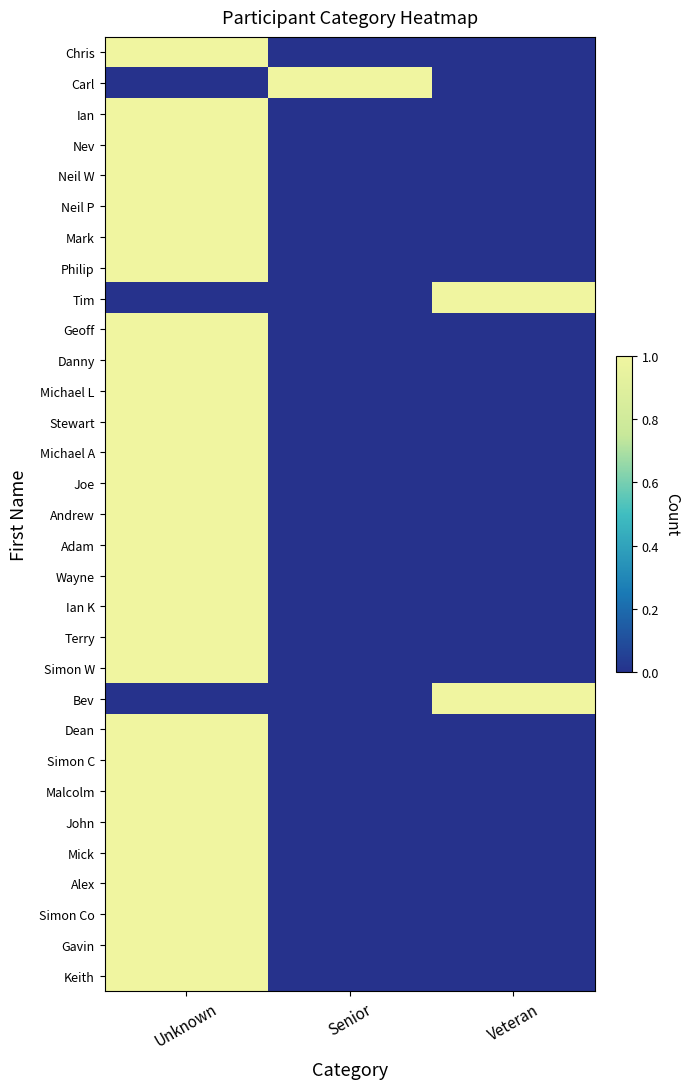

How many data points does each series have?

3